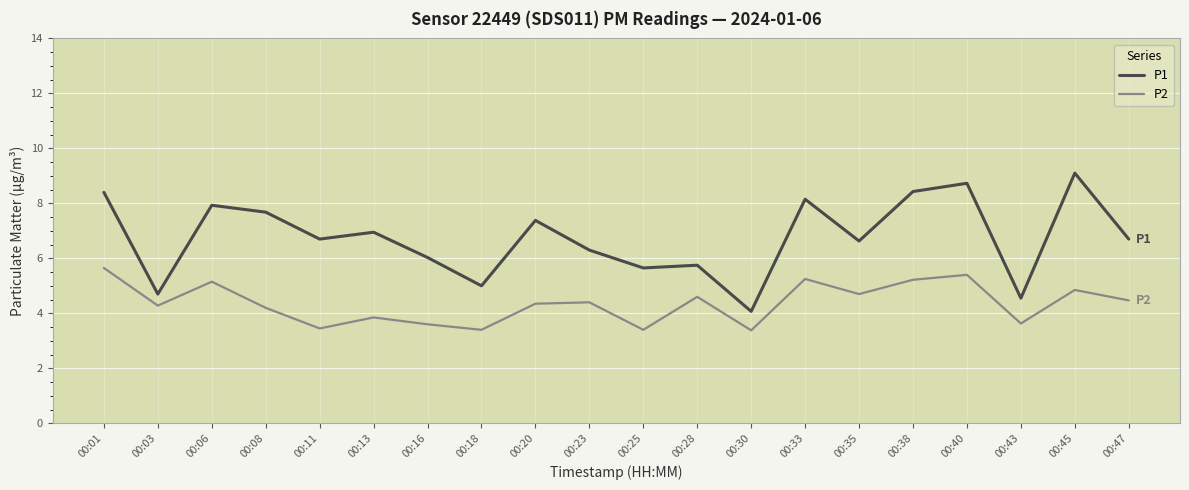

True or false: P2 has more than 0 interior local peaks.

True